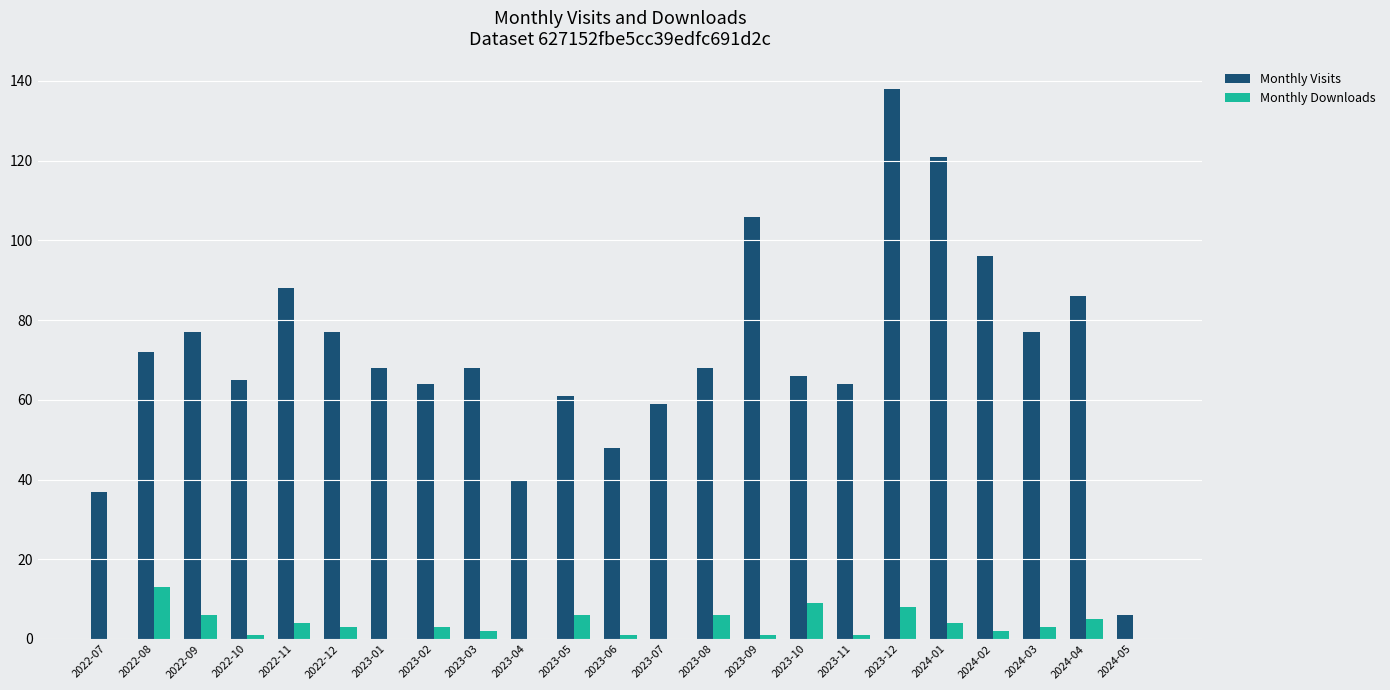

Count the number of categories in the chart.

23